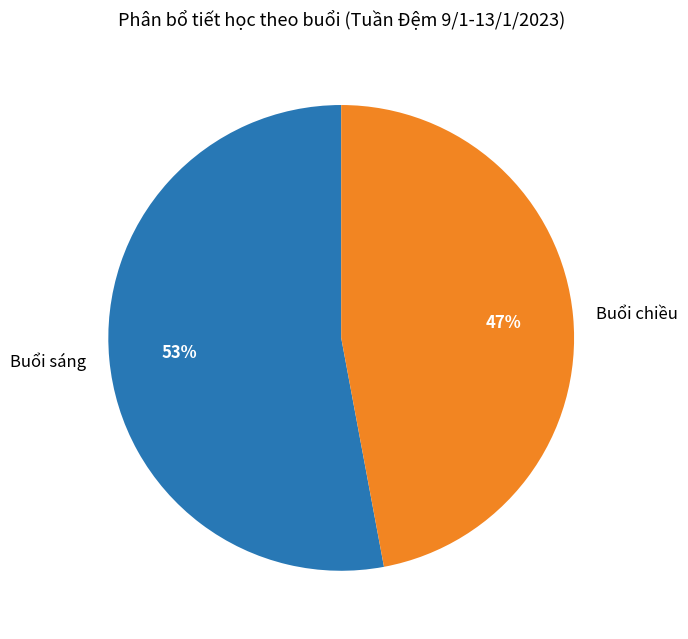

Is the sum of Buổi chiều and Buổi sáng greater than half?

Yes